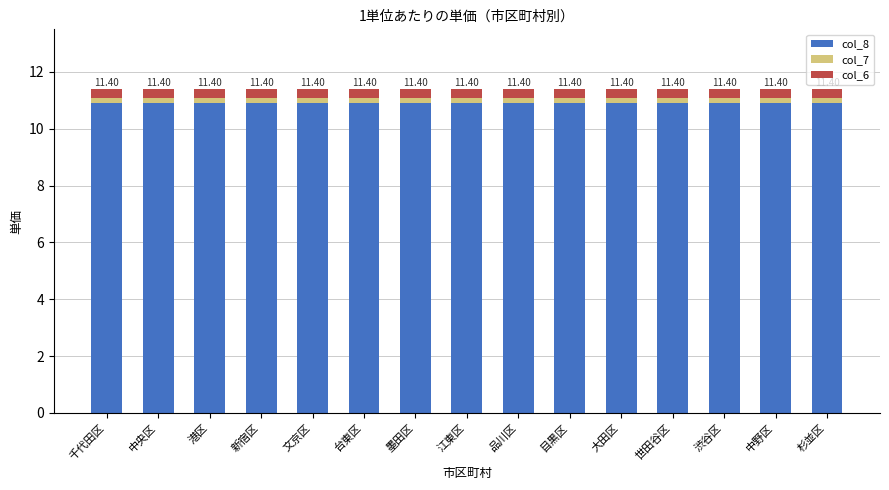

At how many categories does at least one series exceed 10?

15